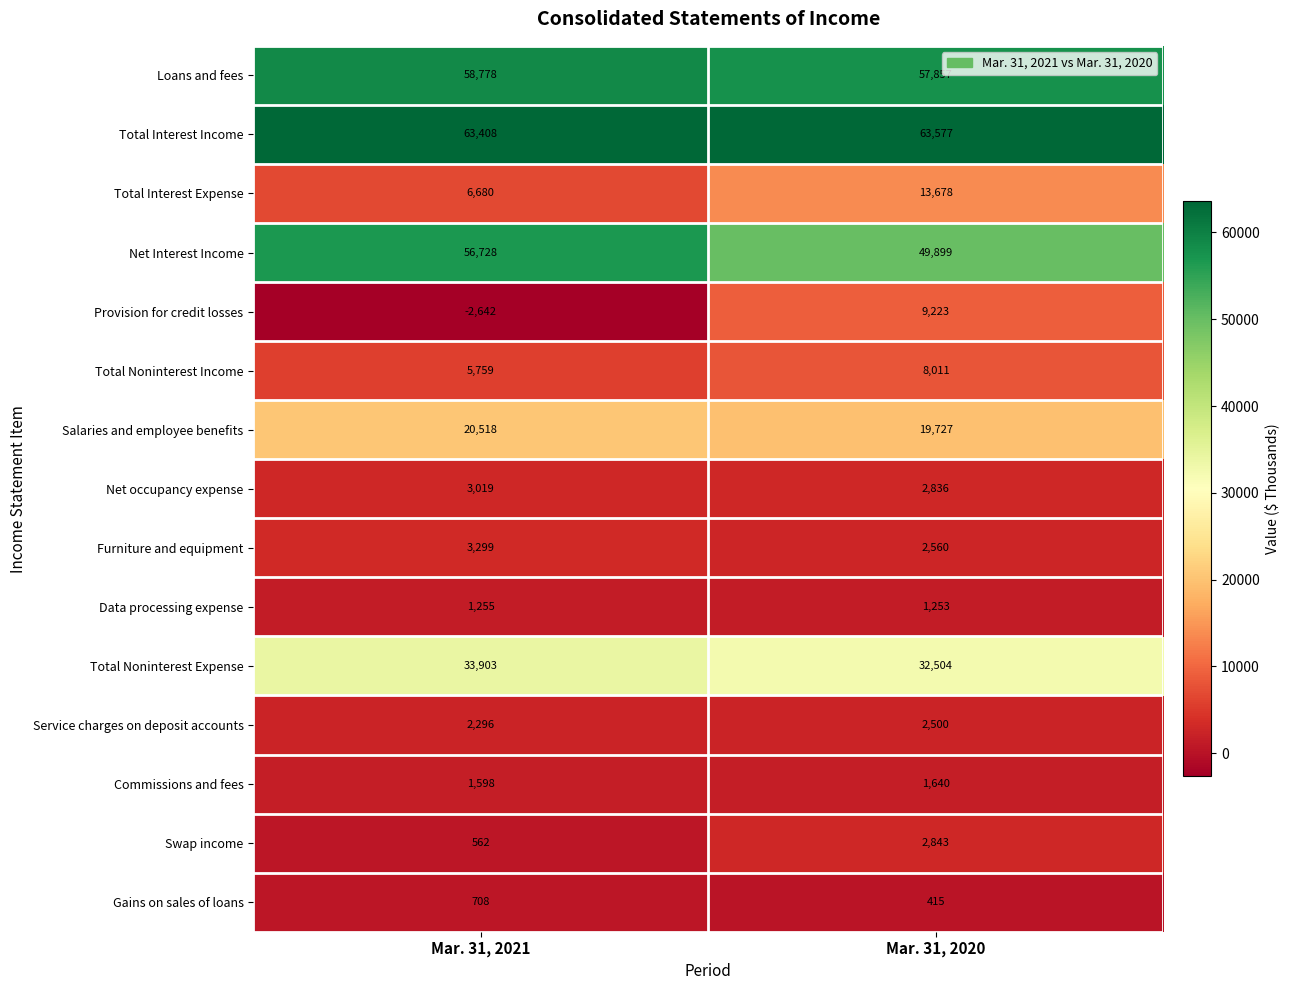

How many data points does each series have?

2